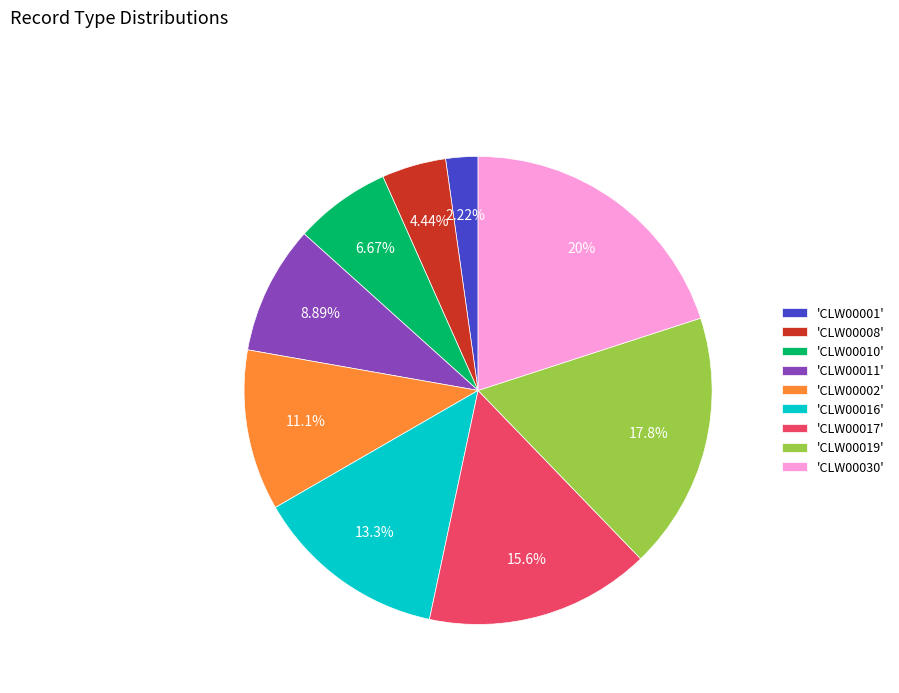

Approximately how many times larger is the value at 'CLW00016' compared to 'CLW00002'?

1.2